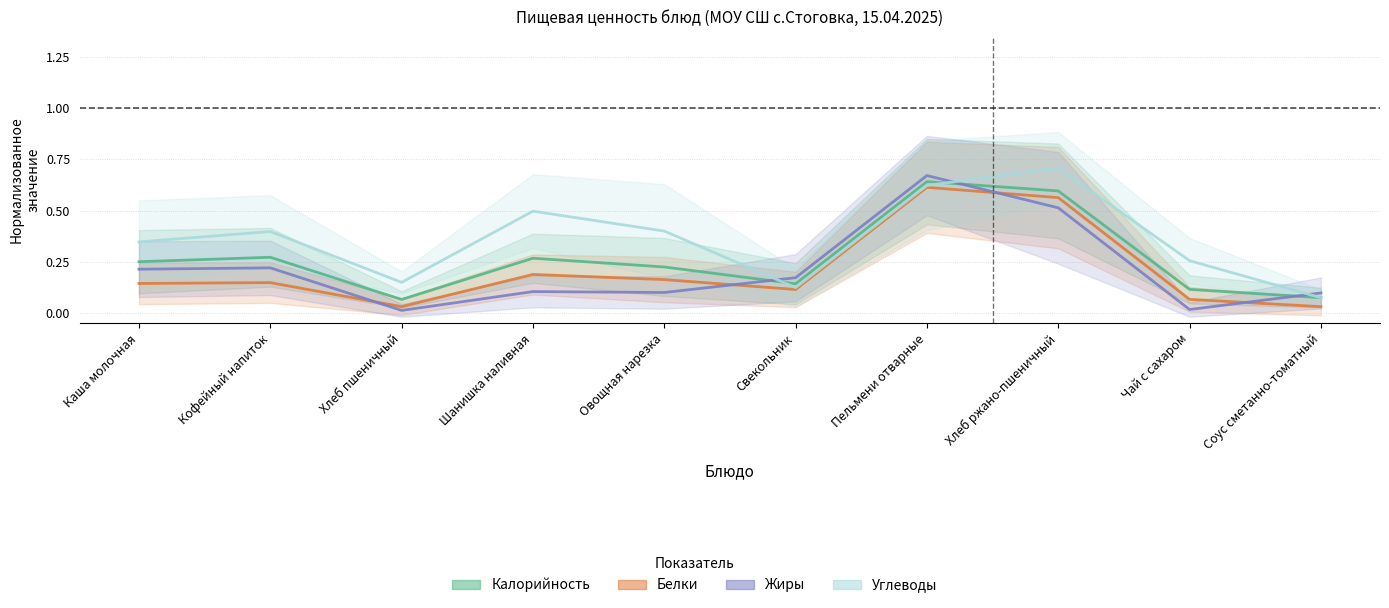

At which category does Жиры reach its first local valley?

Хлеб пшеничный